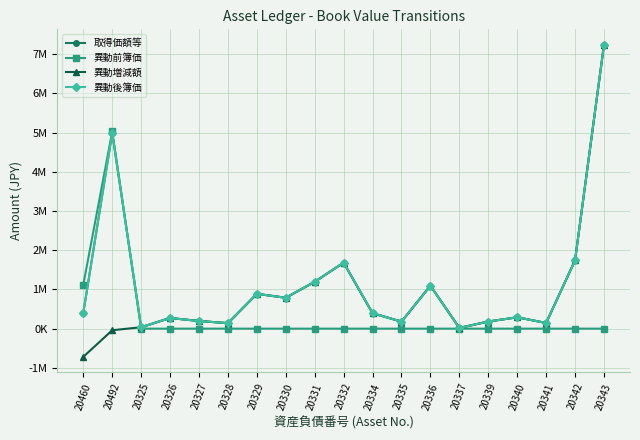

List the labels in order of 異動前簿価 value, largest first.

20492, 20460, 20325, 20326, 20327, 20328, 20329, 20330, 20331, 20332, 20334, 20335, 20336, 20337, 20339, 20340, 20341, 20342, 20343